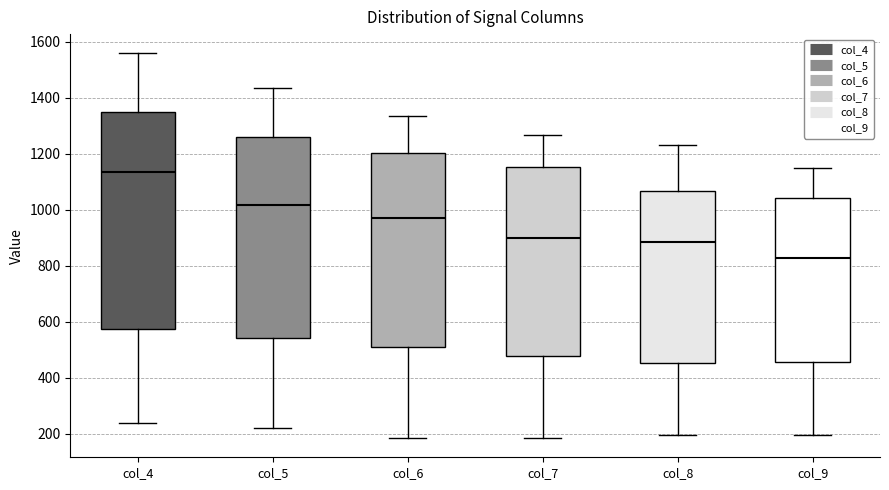

Which box's median line is the lowest?

col_9